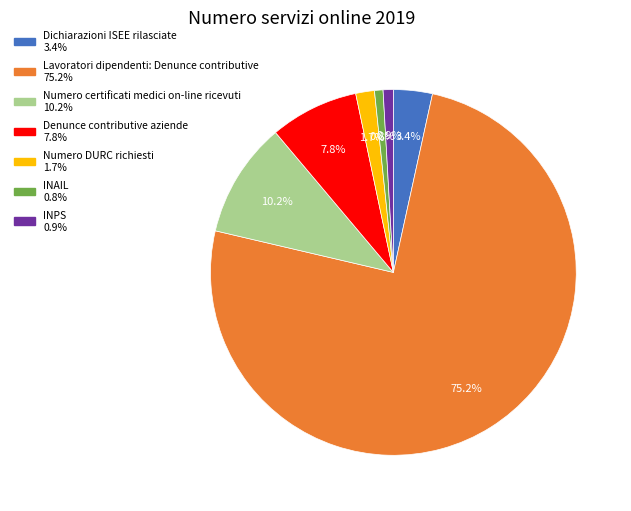

Between Dichiarazioni ISEE rilasciate and Lavoratori dipendenti: Denunce contributive, which is larger?

Lavoratori dipendenti: Denunce contributive